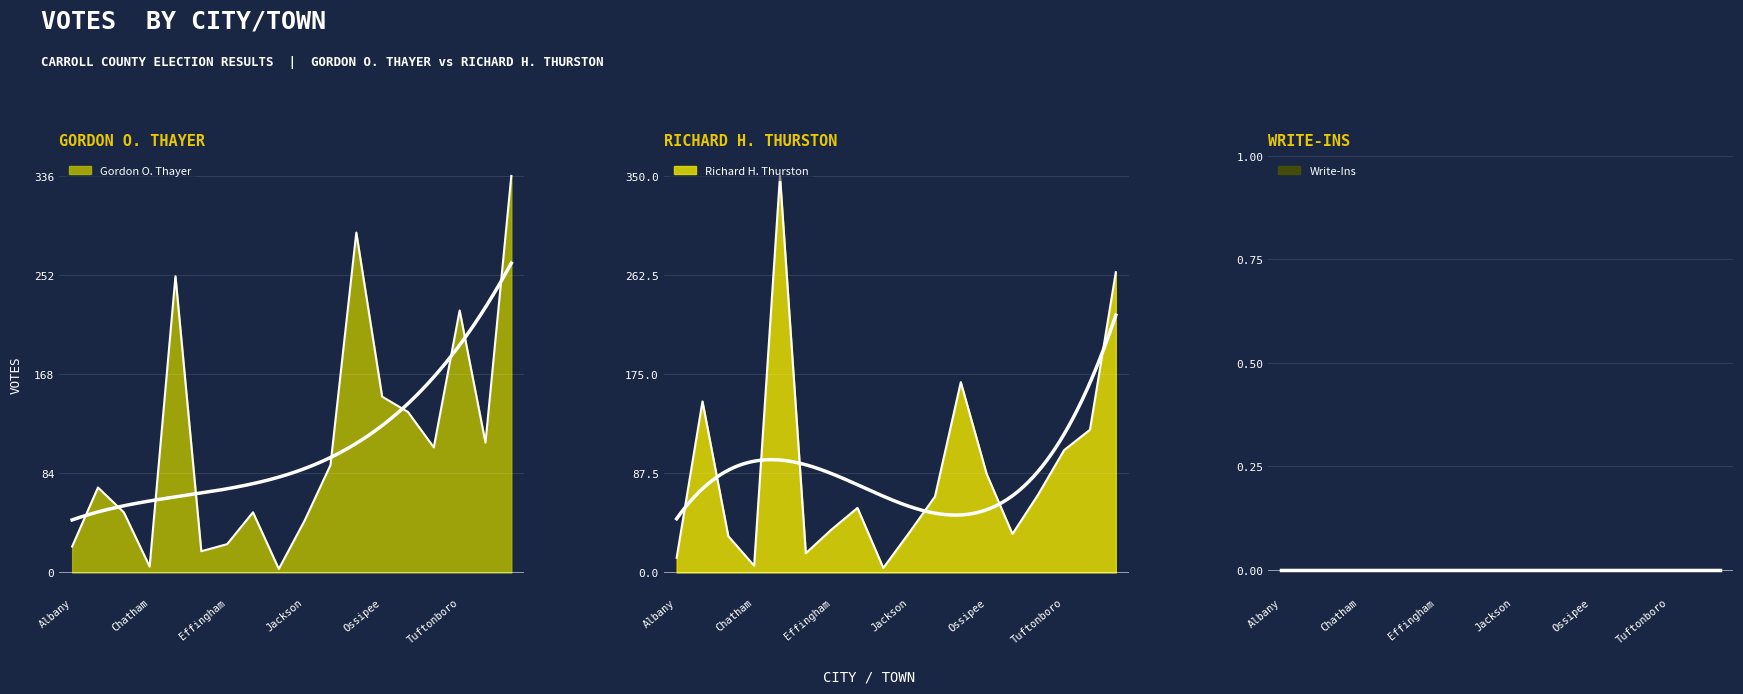

Reading left to right, list all the values displayed in this chart.

Gordon O. Thayer: 22	72	51	5	251	18	24	51	3	44	91	288	149	136	106	222	110	336
Richard H. Thurston: 13	151	32	6	350	17	38	57	4	35	67	168	87	34	69	108	126	265